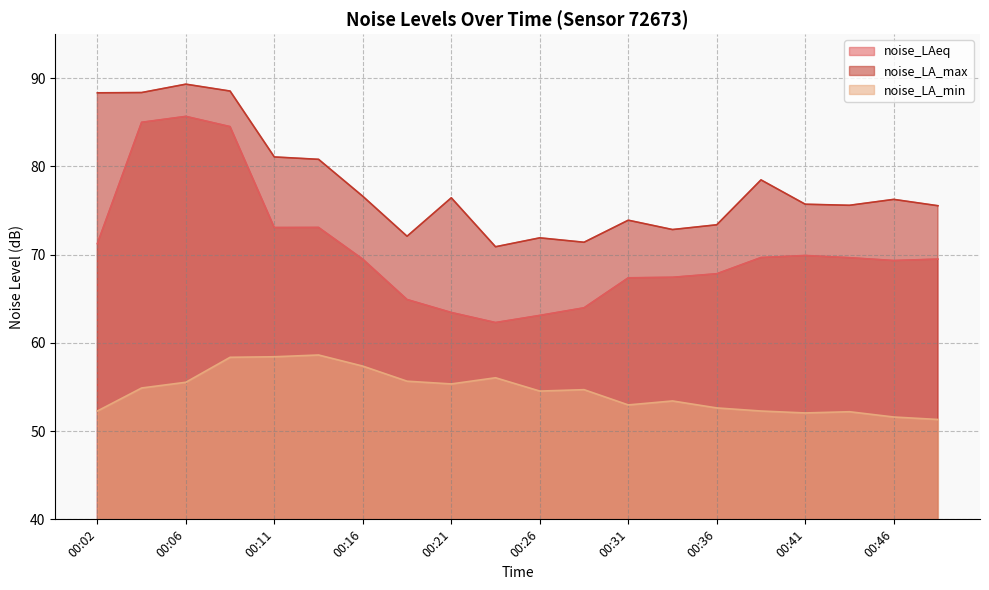

What is the average value of the noise_LAeq series?

70.5